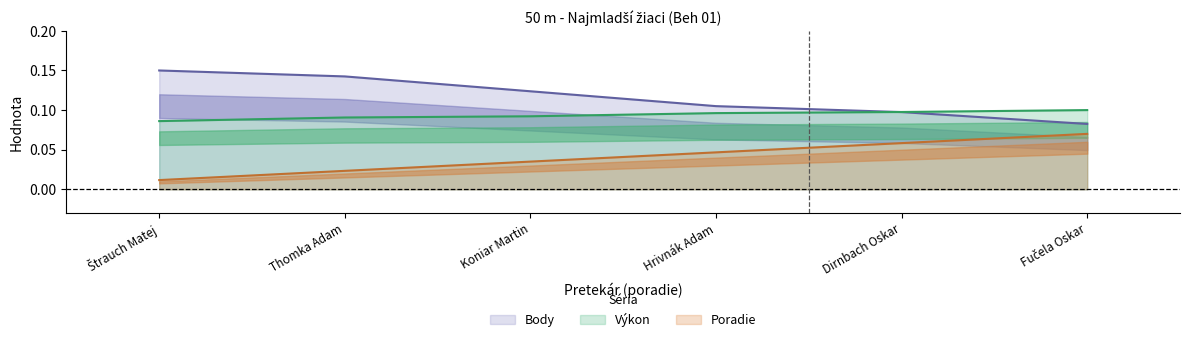

The value of Výkon at Hrivnák Adam is 0.2. True or false?

False